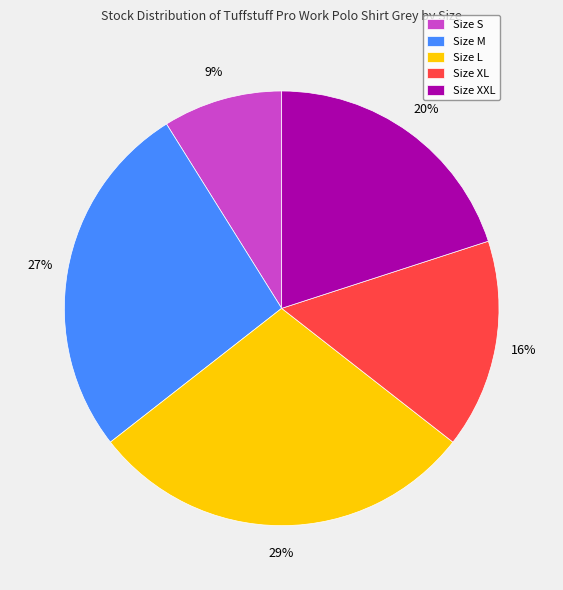

Which slice is the largest?

Size L